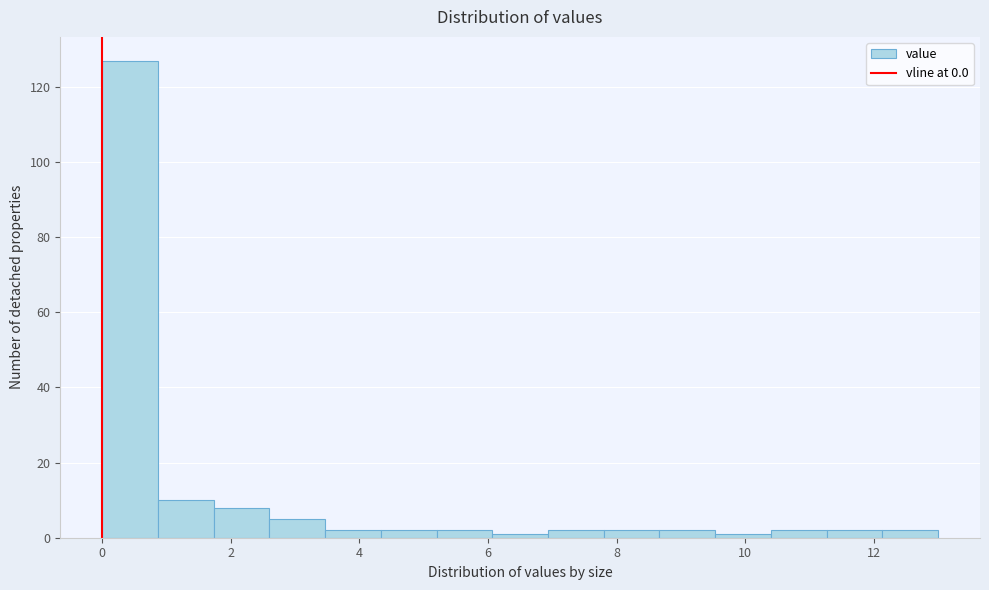

Reading left to right, transcribe this chart: for each bar, give the range it covers on the x-axis and its height. Neither the bar edges nor the heights are printed on the chart, so give them approximately, as read against the axes.

0.0 to 0.8: 128
0.8 to 1.8: 10
1.8 to 2.6: 8
2.6 to 3.4: 6
3.4 to 4.4: 2
4.4 to 5.2: 2
5.2 to 6.0: 2
6.0 to 7.0: under 2
7.0 to 7.8: 2
7.8 to 8.6: 2
8.6 to 9.6: 2
9.6 to 10.4: under 2
10.4 to 11.2: 2
11.2 to 12.2: 2
12.2 to 13.0: 2